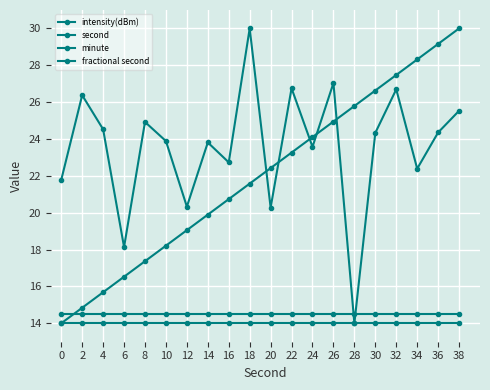

Reading left to right, what are all the values shown in this chart?

intensity(dBm): 0=21.8	2=26.4	4=24.5	6=18.1	8=24.9	10=23.9	12=20.3	14=23.8	16=22.7	18=30.0	20=20.3	22=26.8	24=23.6	26=27.0	28=14.0	30=24.3	32=26.7	34=22.4	36=24.4	38=25.5
second: 0=14.0	2=14.8	4=15.7	6=16.5	8=17.4	10=18.2	12=19.1	14=19.9	16=20.7	18=21.6	20=22.4	22=23.3	24=24.1	26=24.9	28=25.8	30=26.6	32=27.5	34=28.3	36=29.2	38=30.0
minute: 0=14.0	2=14.0	4=14.0	6=14.0	8=14.0	10=14.0	12=14.0	14=14.0	16=14.0	18=14.0	20=14.0	22=14.0	24=14.0	26=14.0	28=14.0	30=14.0	32=14.0	34=14.0	36=14.0	38=14.0
fractional second: 0=14.5	2=14.5	4=14.5	6=14.5	8=14.5	10=14.5	12=14.5	14=14.5	16=14.5	18=14.5	20=14.5	22=14.5	24=14.5	26=14.5	28=14.5	30=14.5	32=14.5	34=14.5	36=14.5	38=14.5